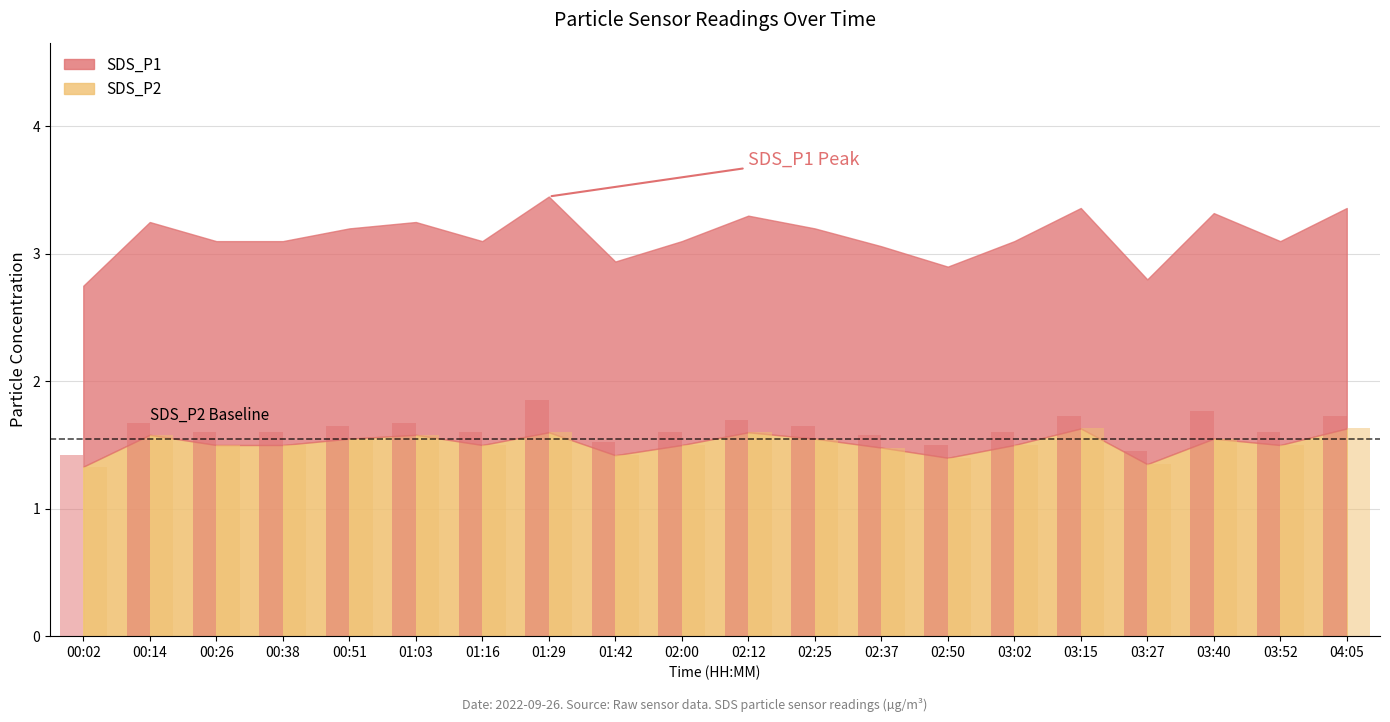

What is the value of the SDS_P1 bar at the 8th from the left?

1.9